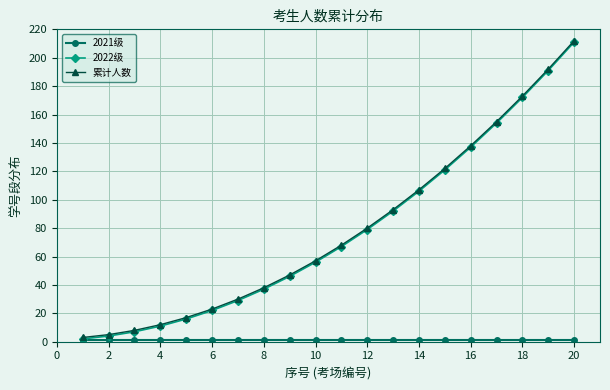

What is the maximum value shown in the chart?

212